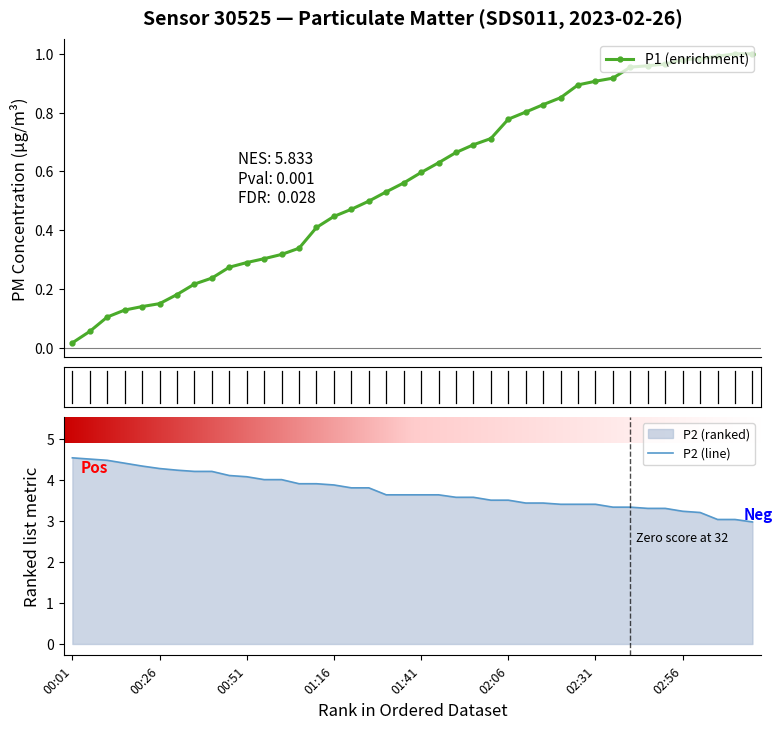

What is the highest value of the P2 (line) series?

4.5